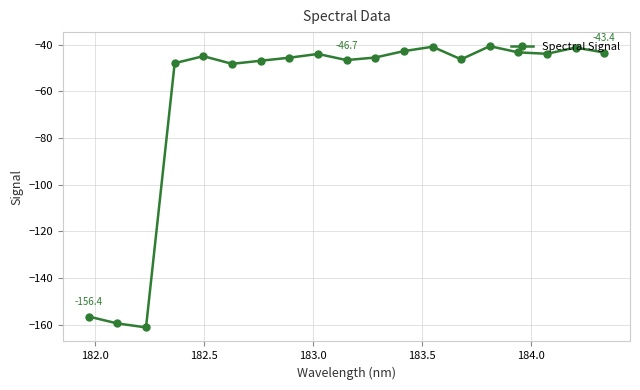

What is the value of the 3rd point from the left?

-161.1